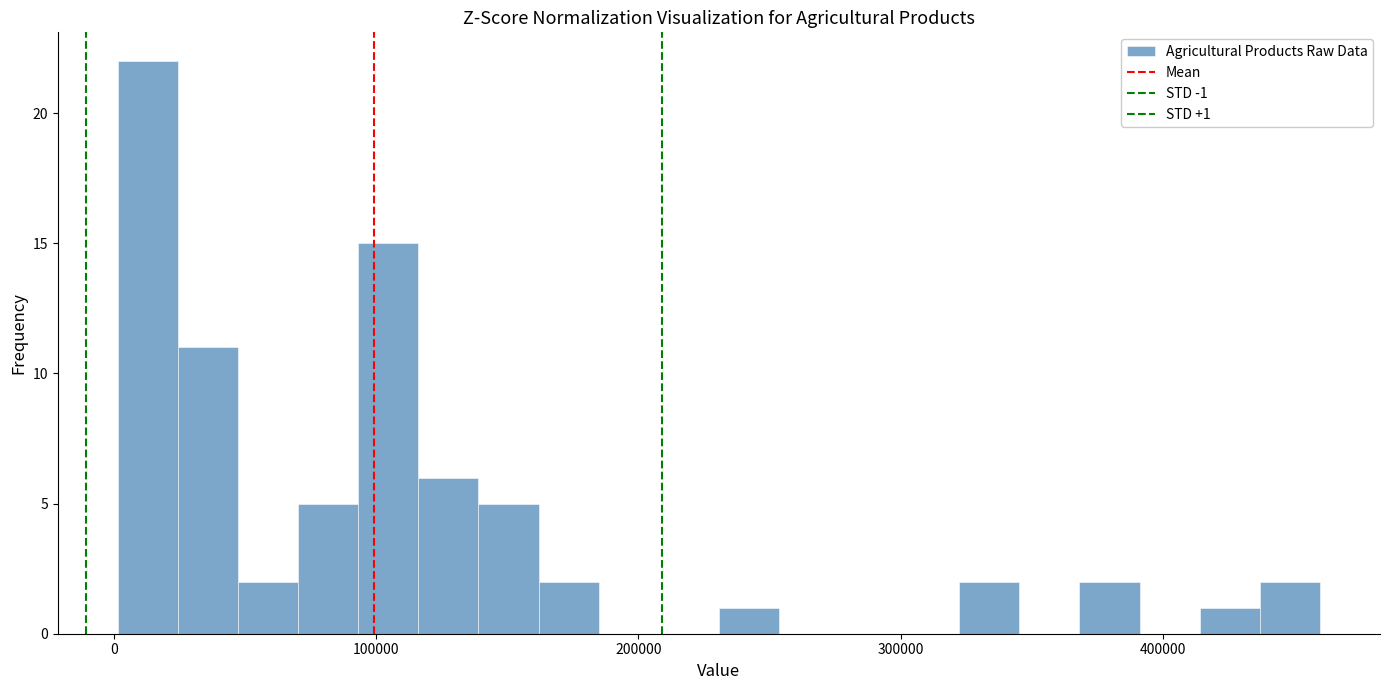

Around what value on the x-axis is the tallest bar? Give the approximate position of its centre, as read against the axis.

10000